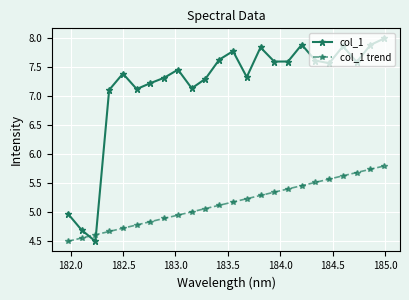

What is the value of the col_1 point at the 19th from the left?

7.6